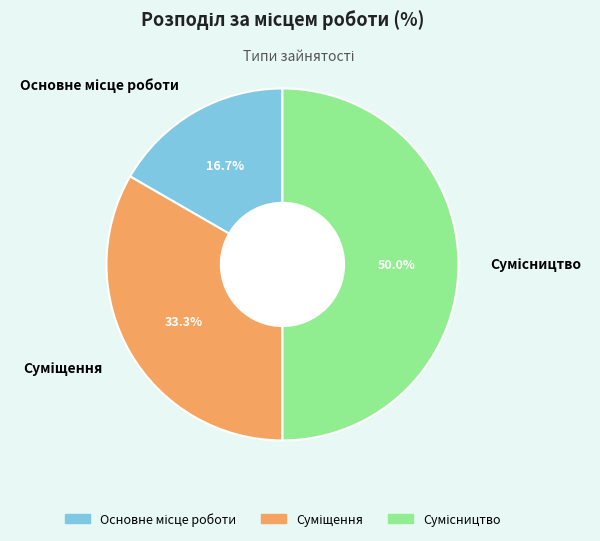

How many segments does this pie chart have?

3